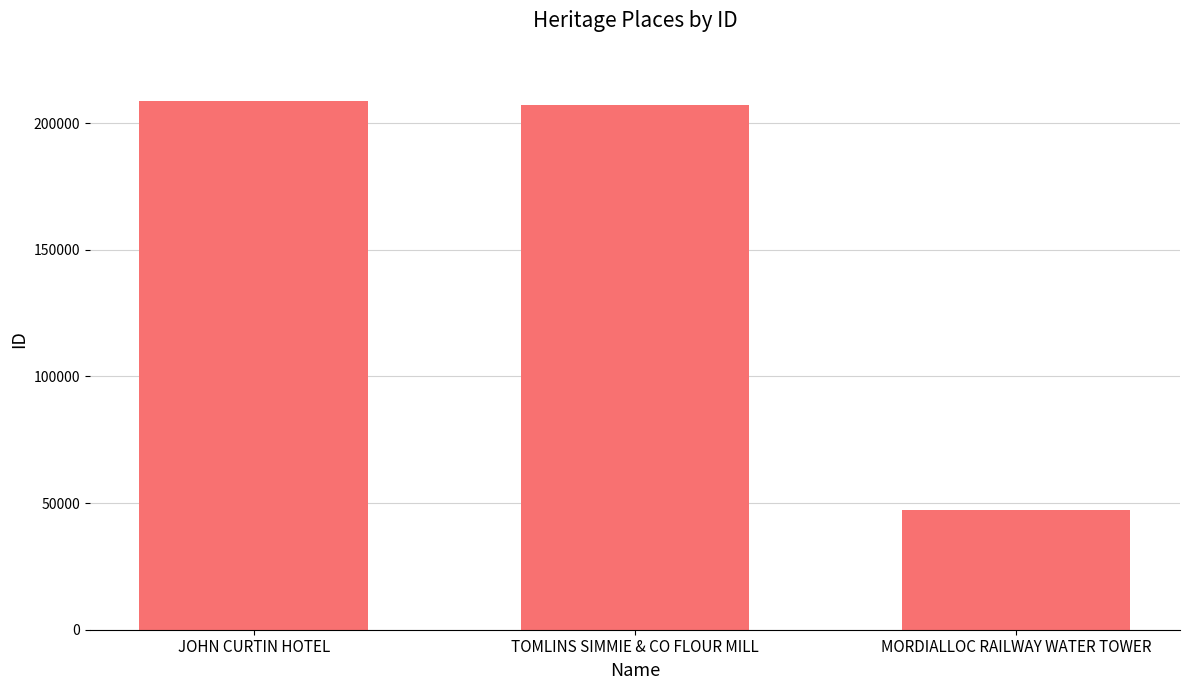

True or false: the data shows 208812 at JOHN CURTIN HOTEL.

True